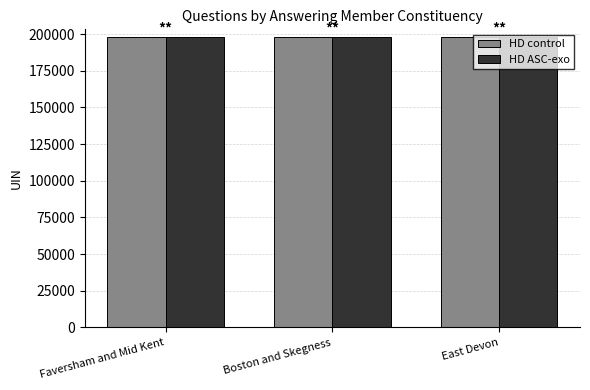

What is the label of the 1st bar from the left?

Faversham and Mid Kent